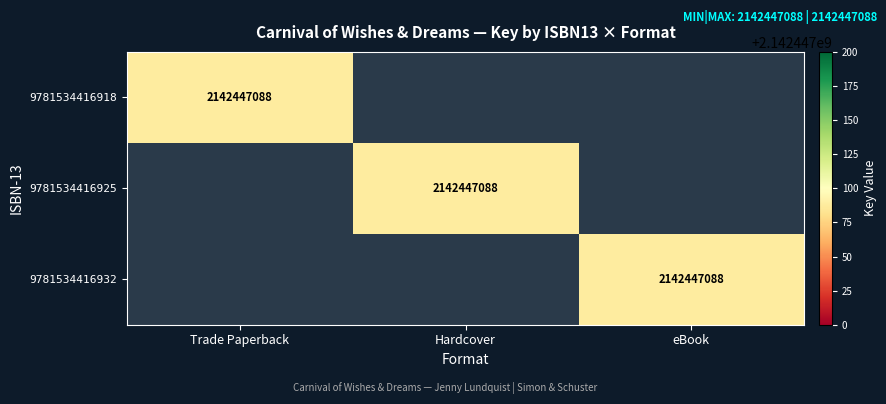

Is it true that 9781534416925 equals 2142447088 at Hardcover?

True